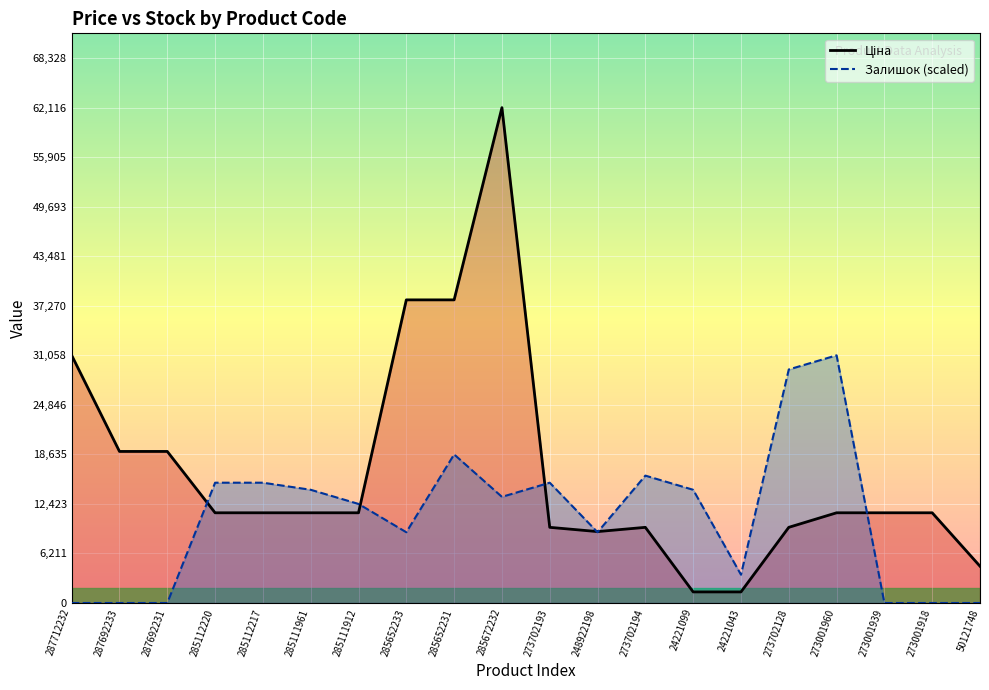

What position from the right is 287692233?

19